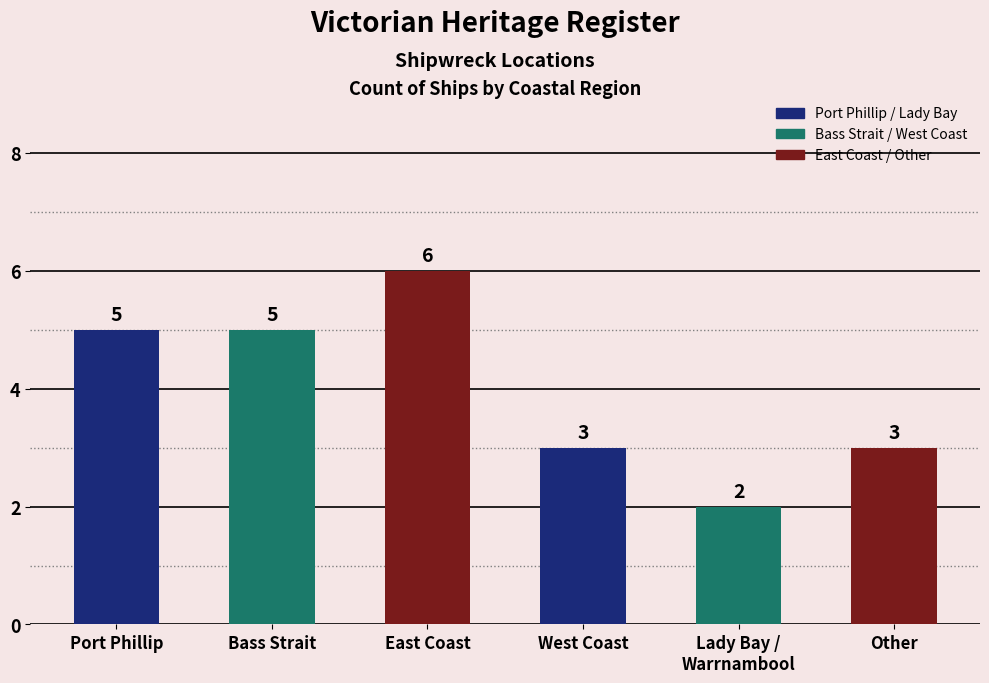

What is the sum of the values at Bass Strait and East Coast?

11